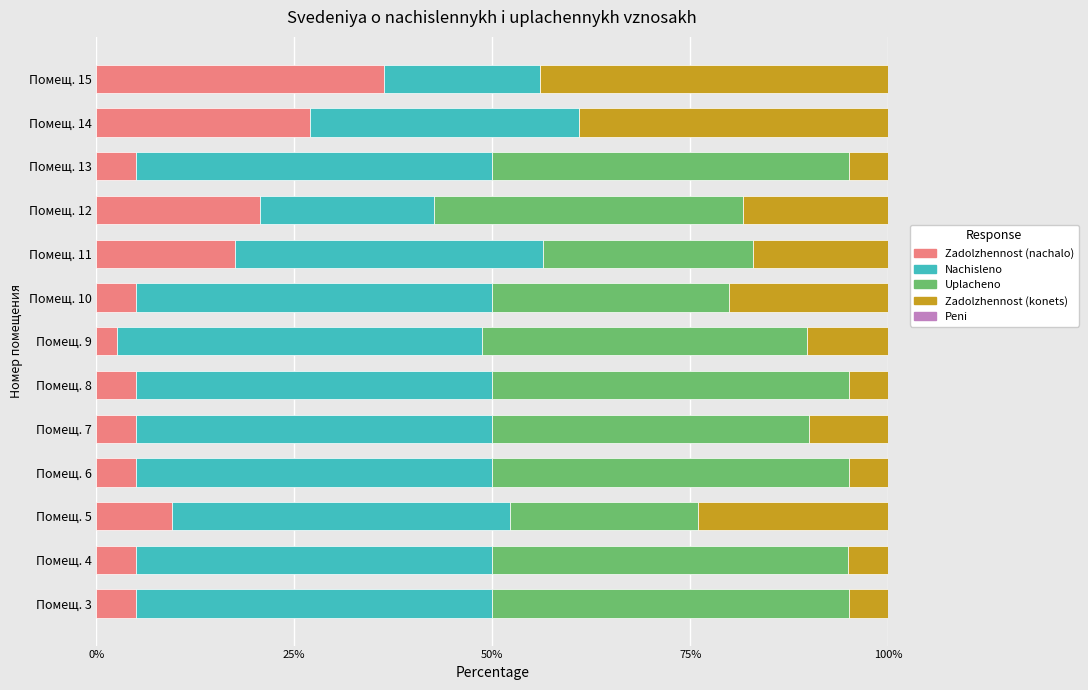

True or false: Zadolzhennost (nachalo) has a value of 5.0 at Помещ. 3.

True